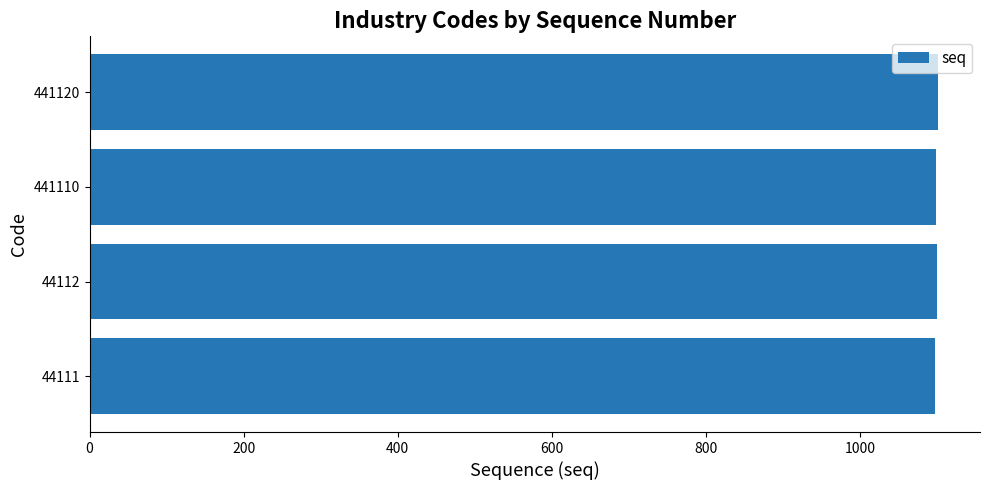

What is the sum of all values?

4398